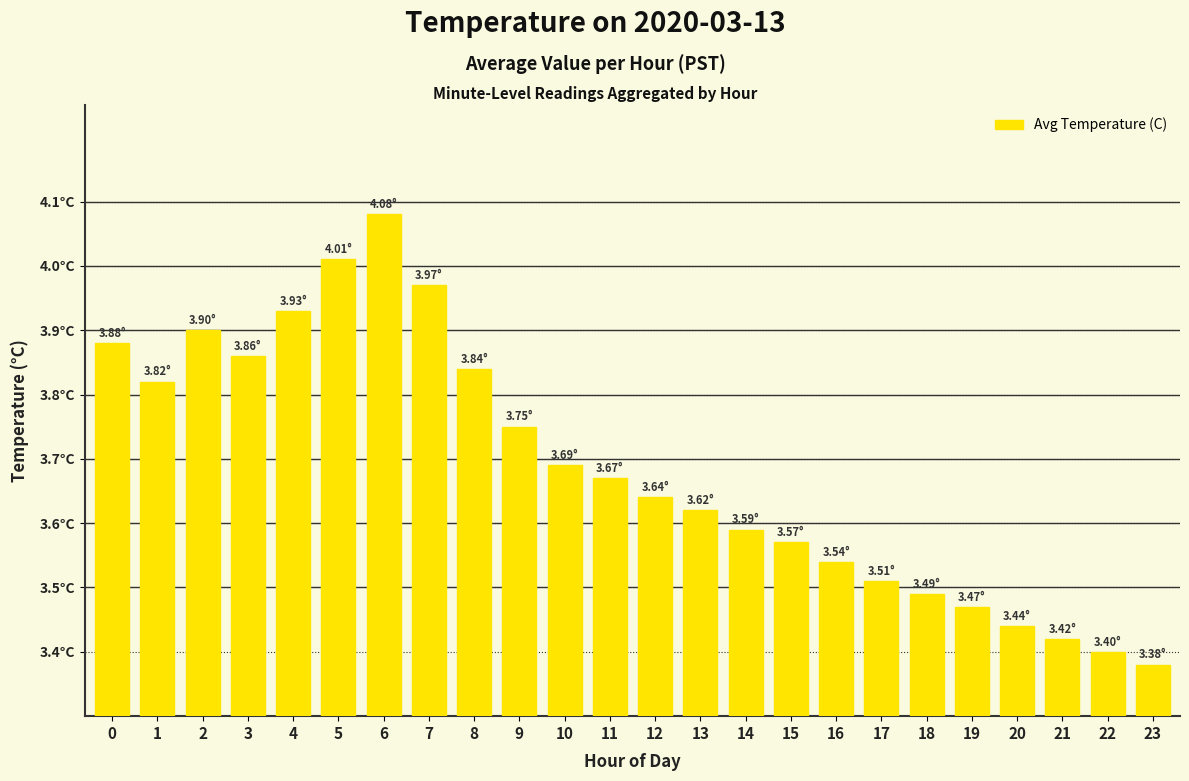

Read the value at 23.

3.4